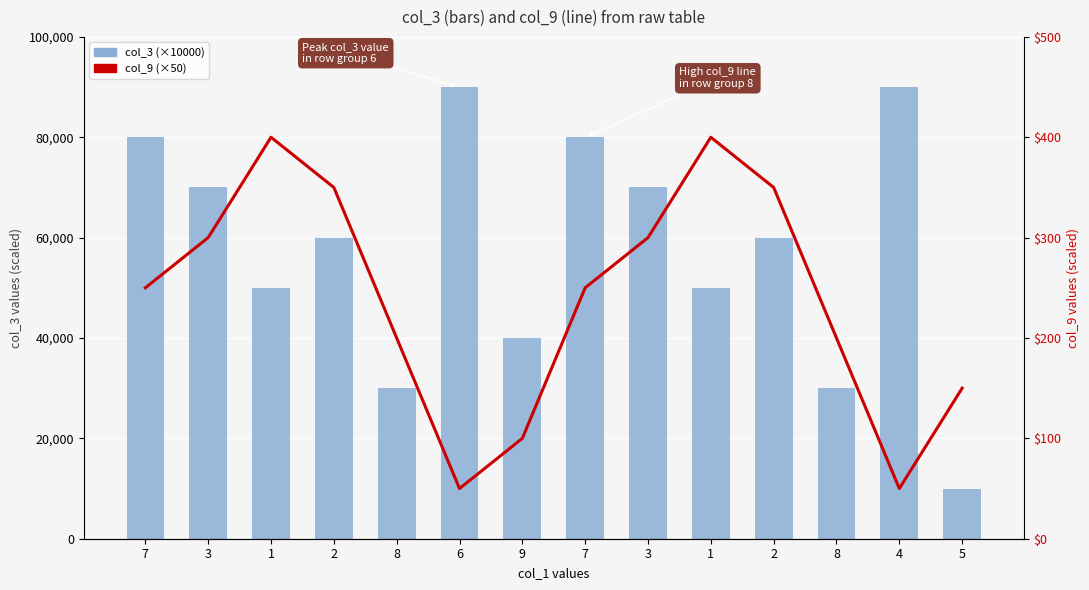

Between 1 and 6, which series saw the biggest shift?

col_3 (scaled)